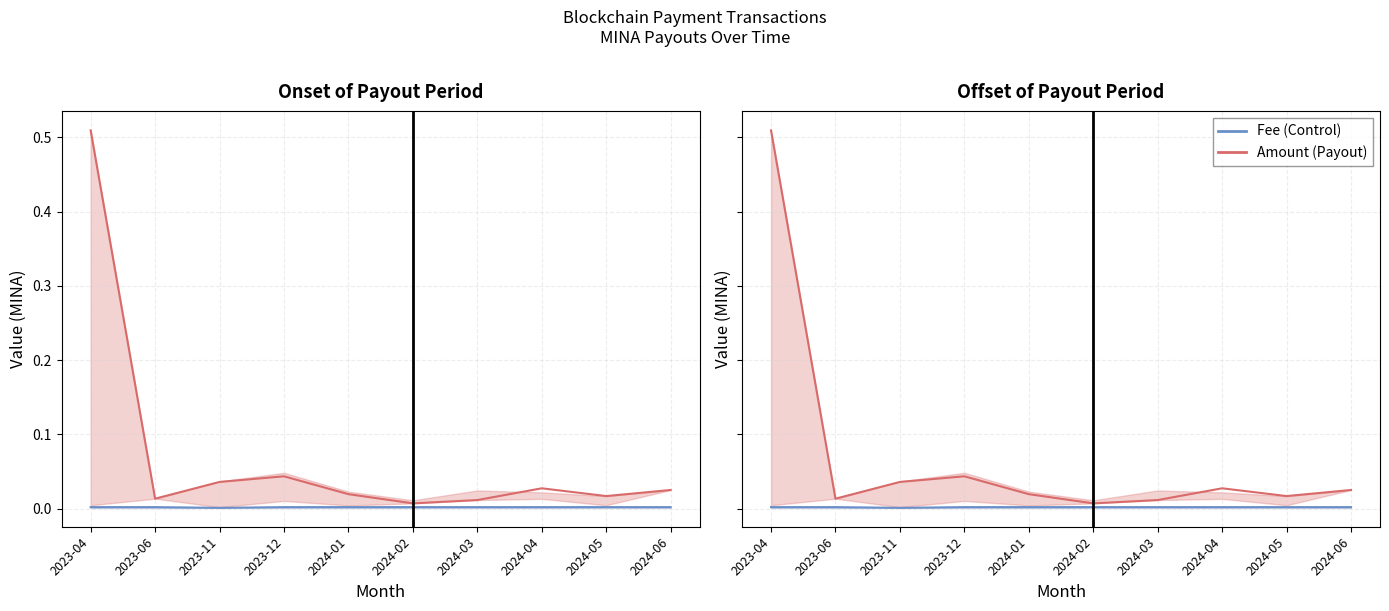

Which series has the largest total across all categories?

Amount (payout)